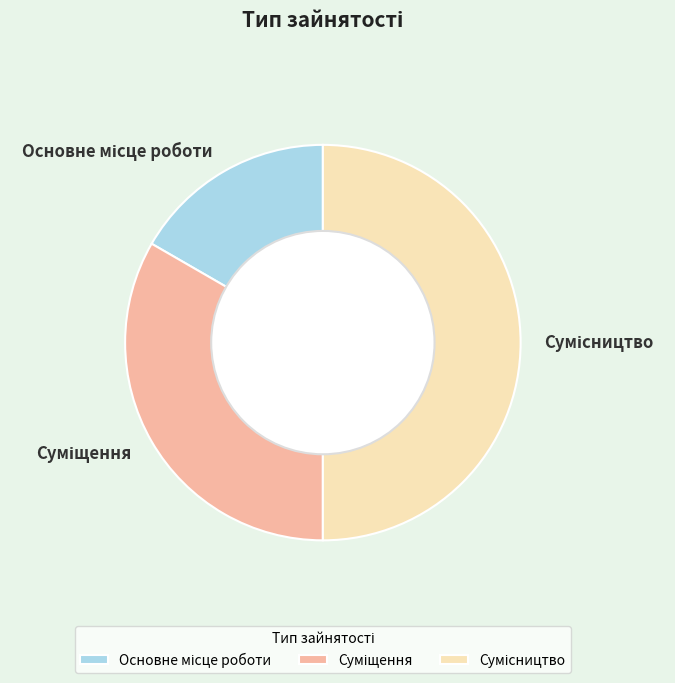

To the nearest percent, what is the average slice percentage?

33%